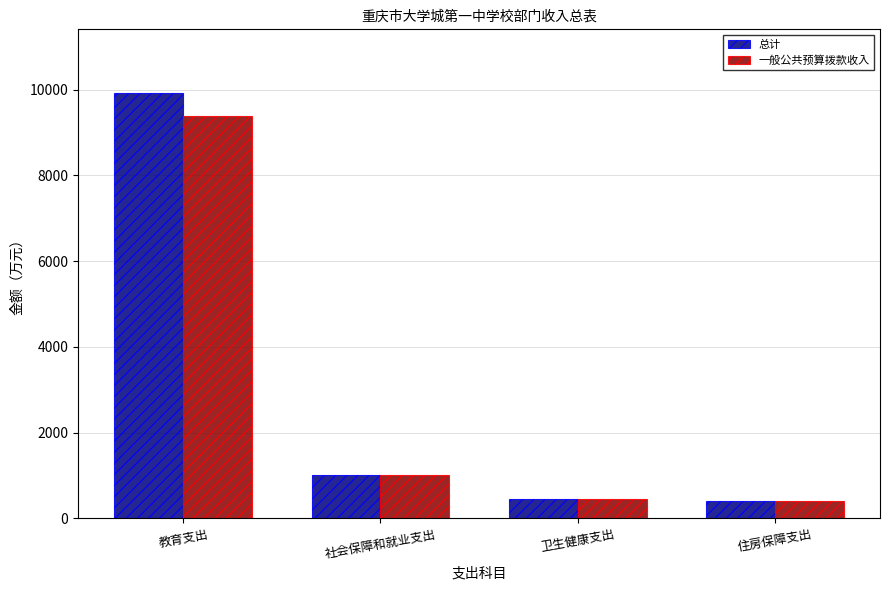

Which category has the highest value across all series?

教育支出